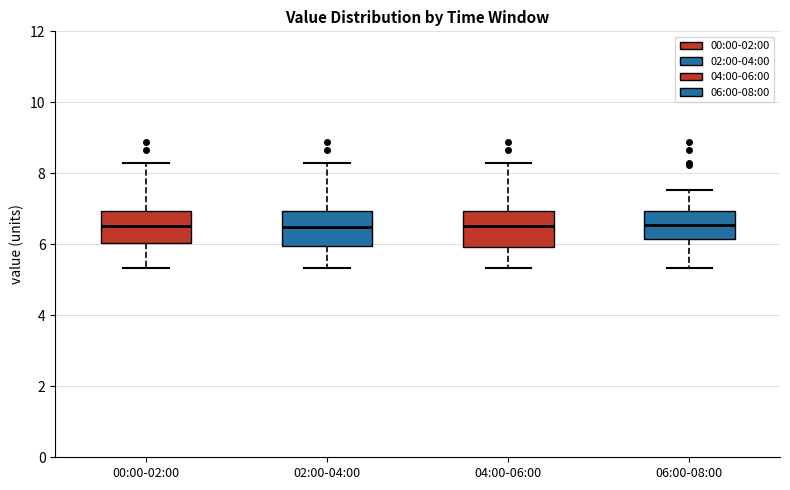

Reading left to right, transcribe this box plot: for each box, give where its median line is, the range the box spans, and where its two whiskers end, as read against the y-axis. The values are not printed on the chart, so give them approximately, as read against the axis.

00:00-02:00: median 6.6, box 6.0 to 7.0, whiskers 5.4 to 8.4
02:00-04:00: median 6.6, box 6.0 to 7.0, whiskers 5.4 to 8.4
04:00-06:00: median 6.6, box 6.0 to 7.0, whiskers 5.4 to 8.4
06:00-08:00: median 6.6, box 6.2 to 7.0, whiskers 5.4 to 7.6